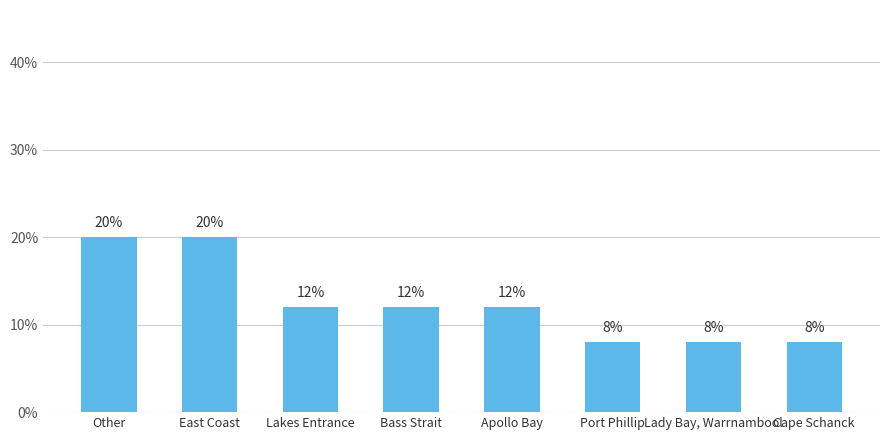

What is the sum of the values at Lady Bay, Warrnambool and Other?

28